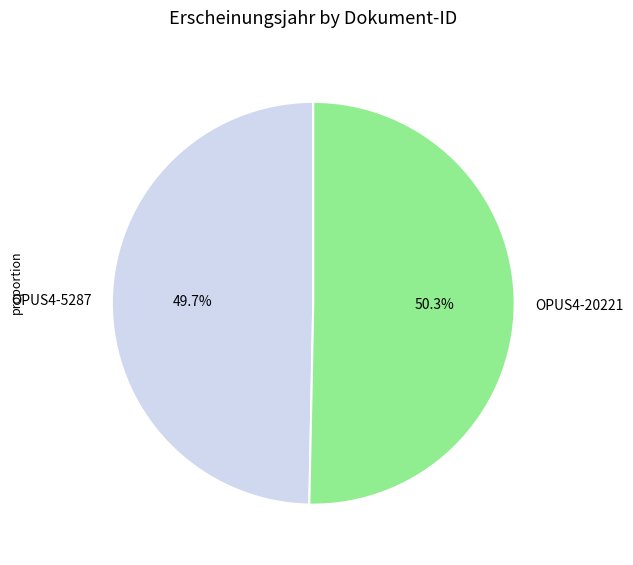

To the nearest percent, what portion does OPUS4-20221 represent?

50%